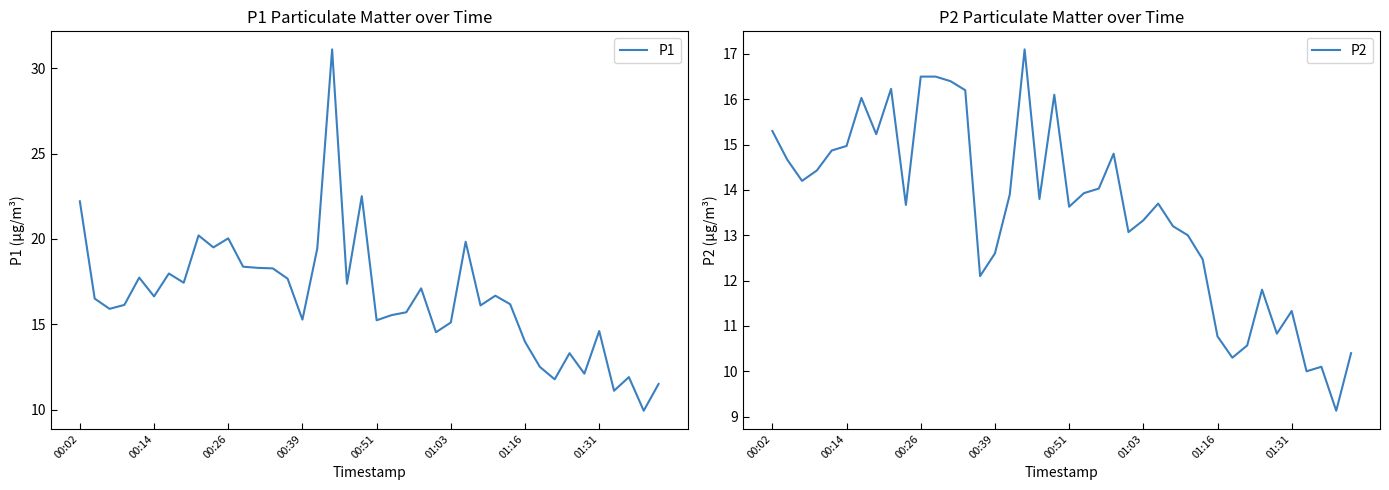

At how many categories does at least one series exceed 11?

39